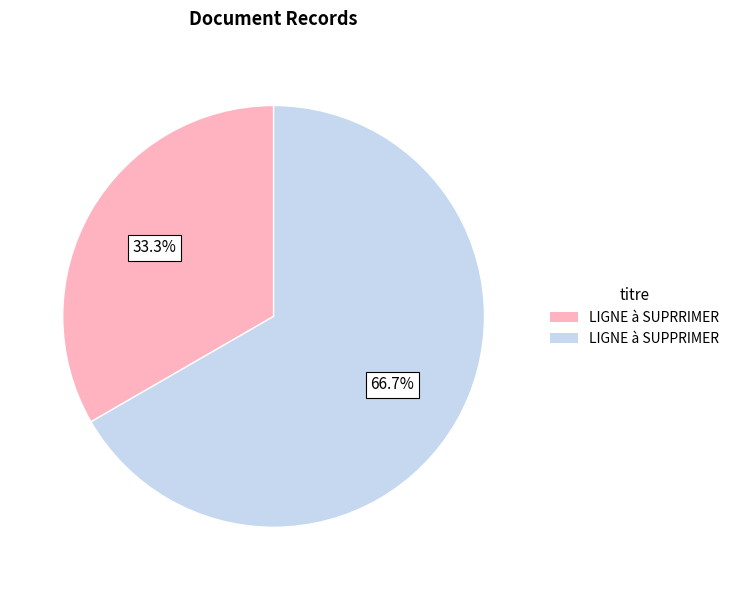

Between LIGNE à SUPRRIMER and LIGNE à SUPPRIMER, which is larger?

LIGNE à SUPPRIMER